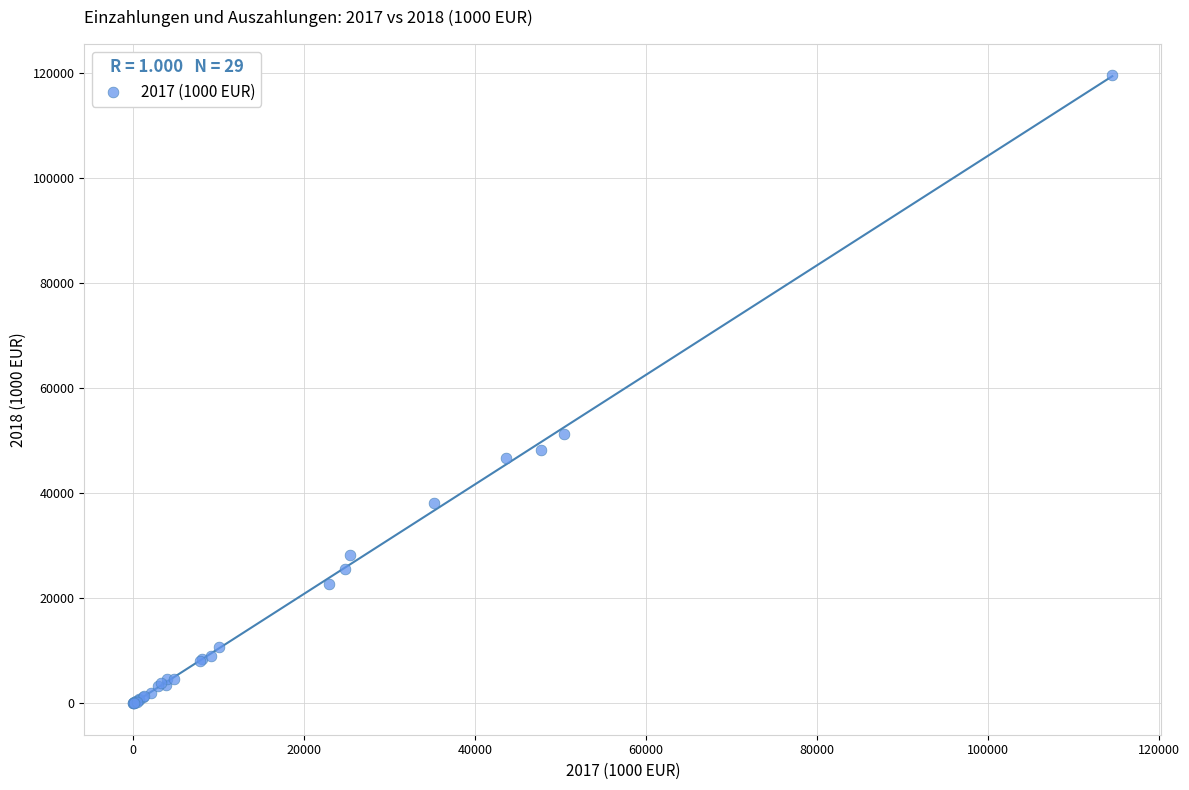

What Y value in the scatter plot is closest to 59766?

51360.8